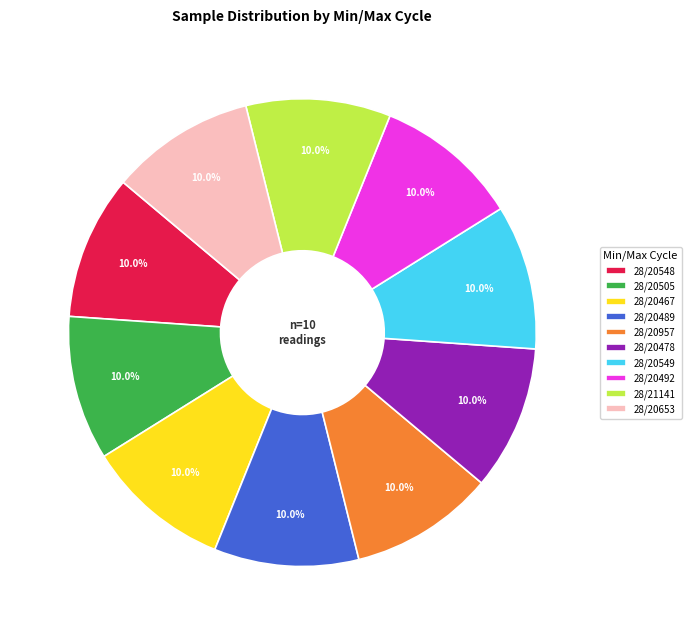

Is there a majority slice in this chart?

No